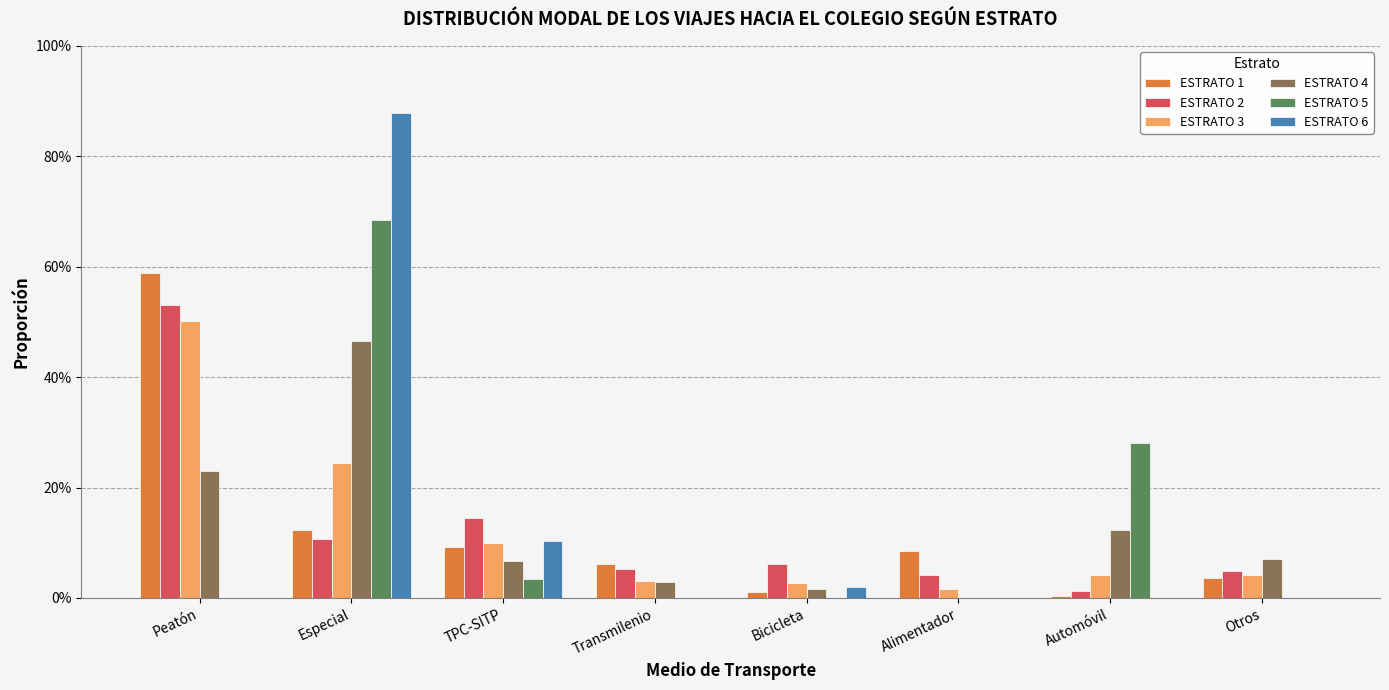

What are all the series names shown in the legend?

ESTRATO 1, ESTRATO 2, ESTRATO 3, ESTRATO 4, ESTRATO 5, ESTRATO 6